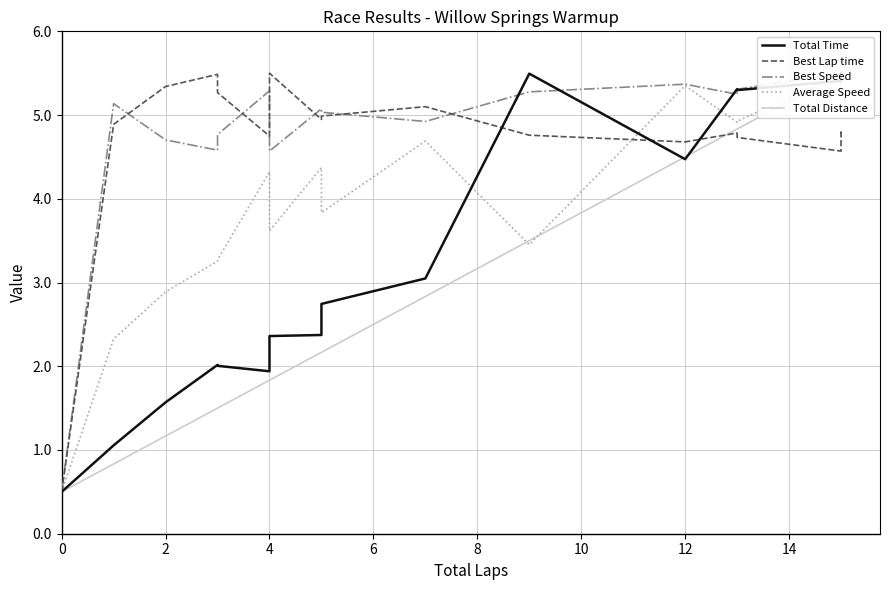

Is this an area chart (filled region under the line)?

No